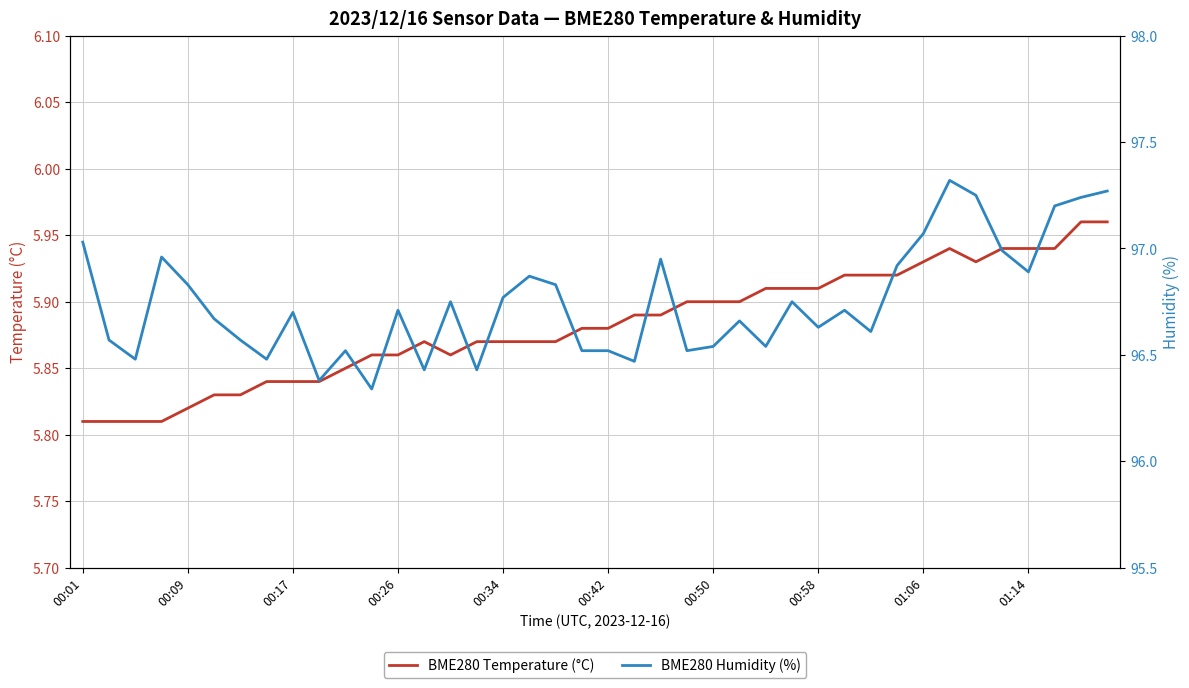

Reading left to right, what are all the values shown in this chart?

BME280 Temperature (°C): 5.8	5.8	5.8	5.8	5.8	5.8	5.8	5.8	5.8	5.8	5.8	5.9	5.9	5.9	5.9	5.9	5.9	5.9	5.9	5.9	5.9	5.9	5.9	5.9	5.9	5.9	5.9	5.9	5.9	5.9	5.9	5.9	5.9	5.9	5.9	5.9	5.9	5.9	6.0	6.0
BME280 Humidity (%): 97.0	96.6	96.5	97.0	96.8	96.7	96.6	96.5	96.7	96.4	96.5	96.3	96.7	96.4	96.8	96.4	96.8	96.9	96.8	96.5	96.5	96.5	97.0	96.5	96.5	96.7	96.5	96.8	96.6	96.7	96.6	96.9	97.1	97.3	97.2	97.0	96.9	97.2	97.2	97.3